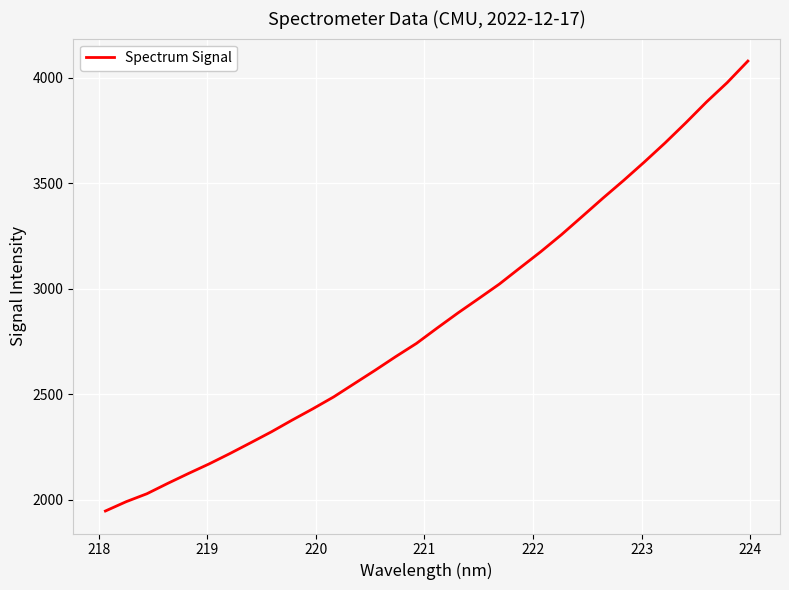

What is the difference between the maximum and minimum values?

2134.2